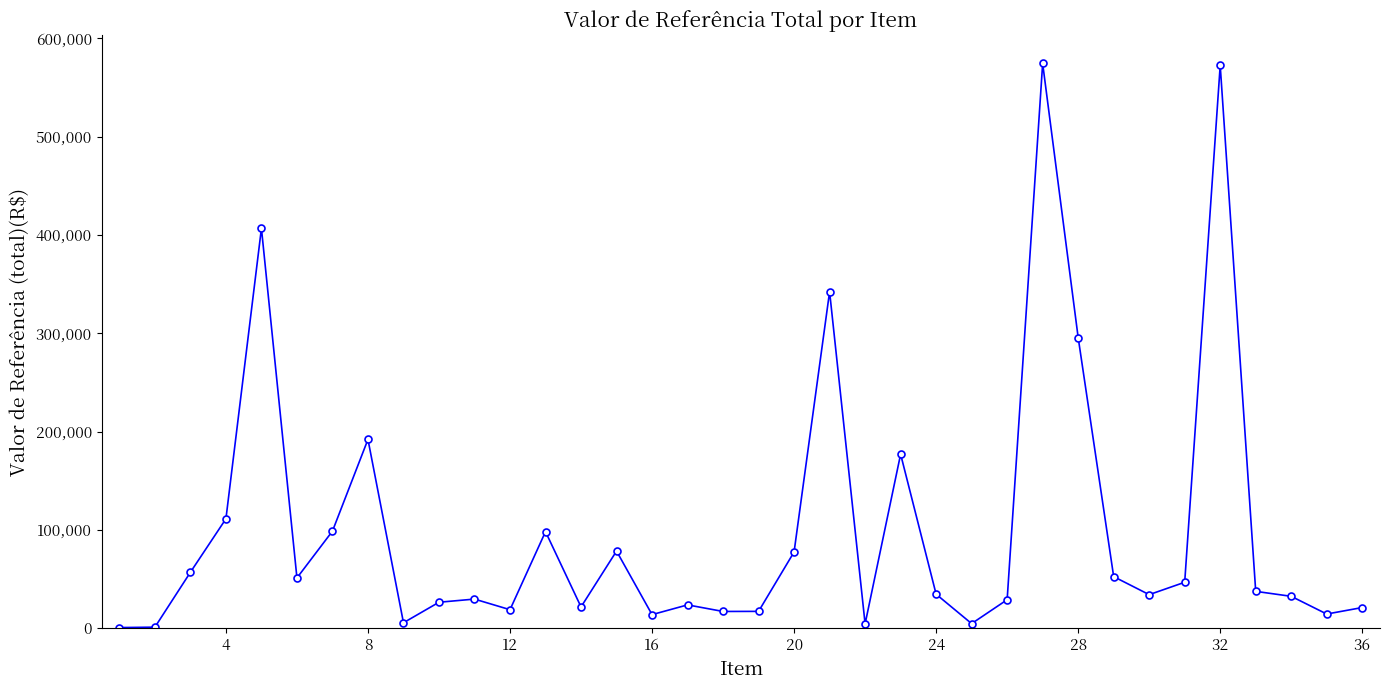

How many lines are shown in the chart?

1